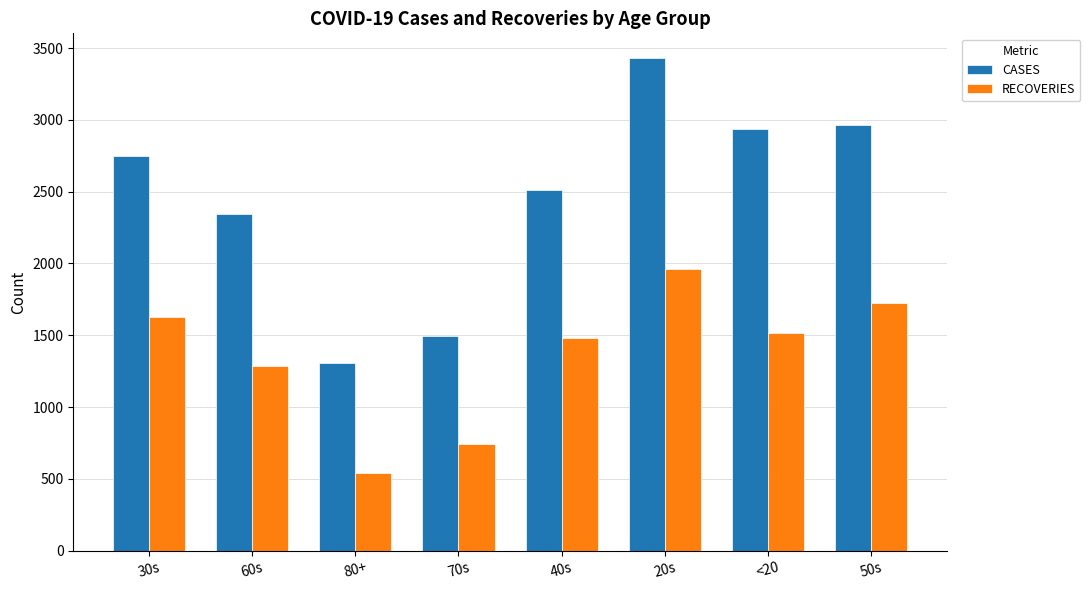

Is it true that CASES equals 4323 at 50s?

False